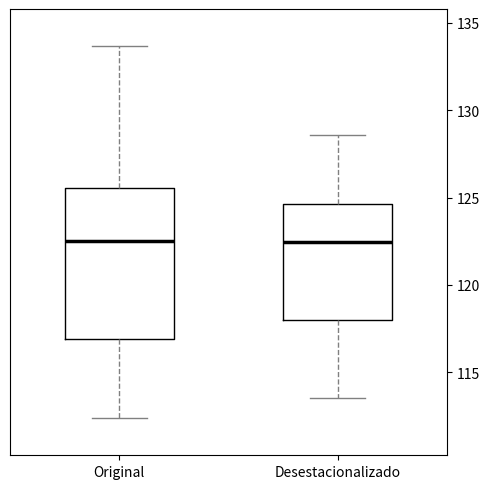

Reading left to right, read every box against the y-axis: the position of its median line, the range the box covers, and the ends of its whiskers. The values are not printed on the chart, so give them approximately, as read against the axis.

Original: median 122.5, box 117.0 to 125.5, whiskers 112.5 to 133.5
Desestacionalizado: median 122.5, box 118.0 to 124.5, whiskers 113.5 to 128.5